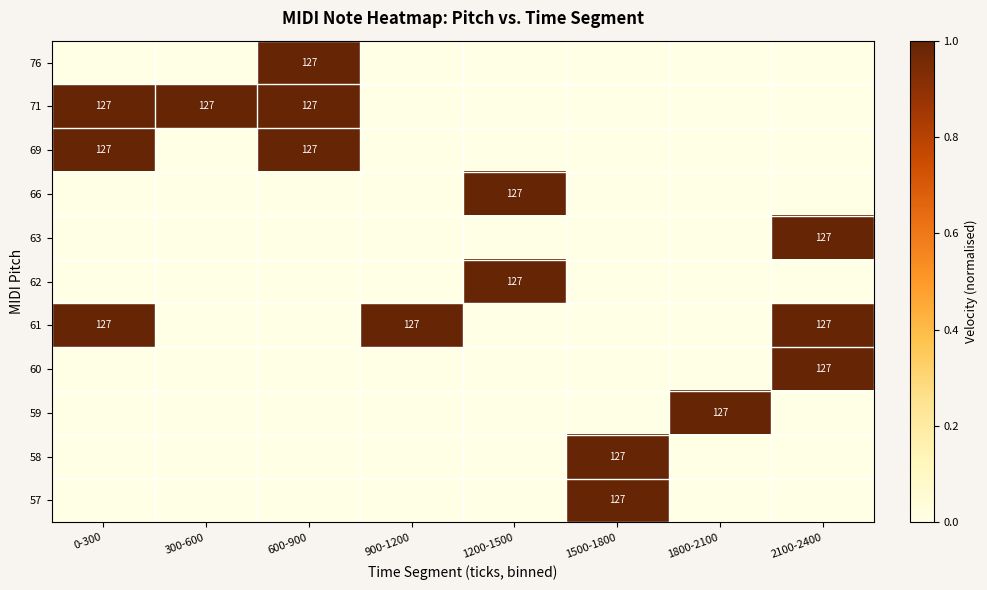

Is it true that 76 equals 182 at 600-900?

False